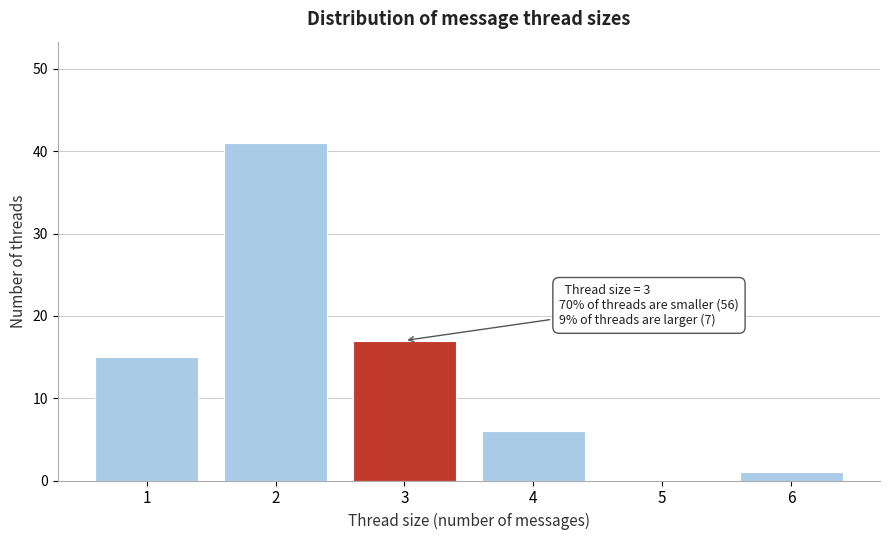

Reading left to right, transcribe all the data shown in this chart.

1=15	2=41	3=17	4=6	5=0	6=1